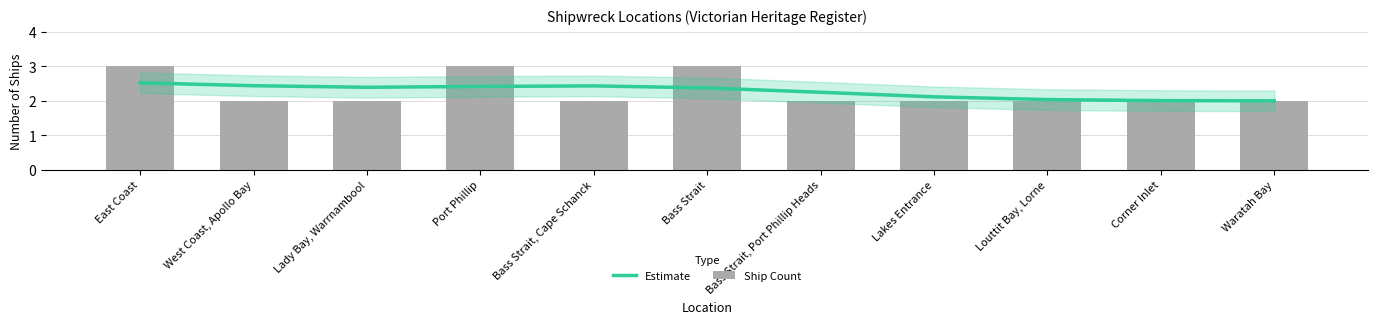

Between Lakes Entrance and Port Phillip, which is larger?

Port Phillip